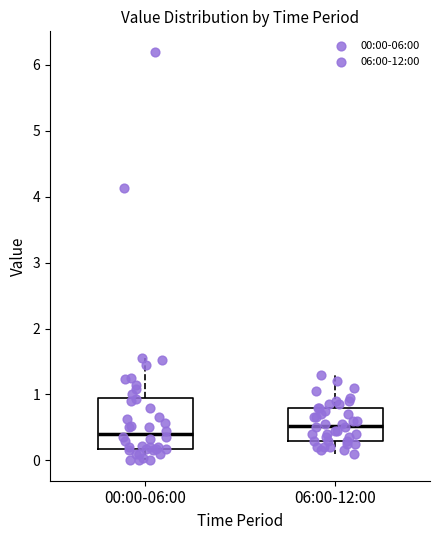

Reading left to right, read every box against the y-axis: the position of its median line, the range the box covers, and the ends of its whiskers. The values are not printed on the chart, so give them approximately, as read against the axis.

00:00-06:00: median 0.4, box 0.2 to 0.9, whiskers 0.0 to 1.6
06:00-12:00: median 0.5, box 0.3 to 0.8, whiskers 0.1 to 1.3